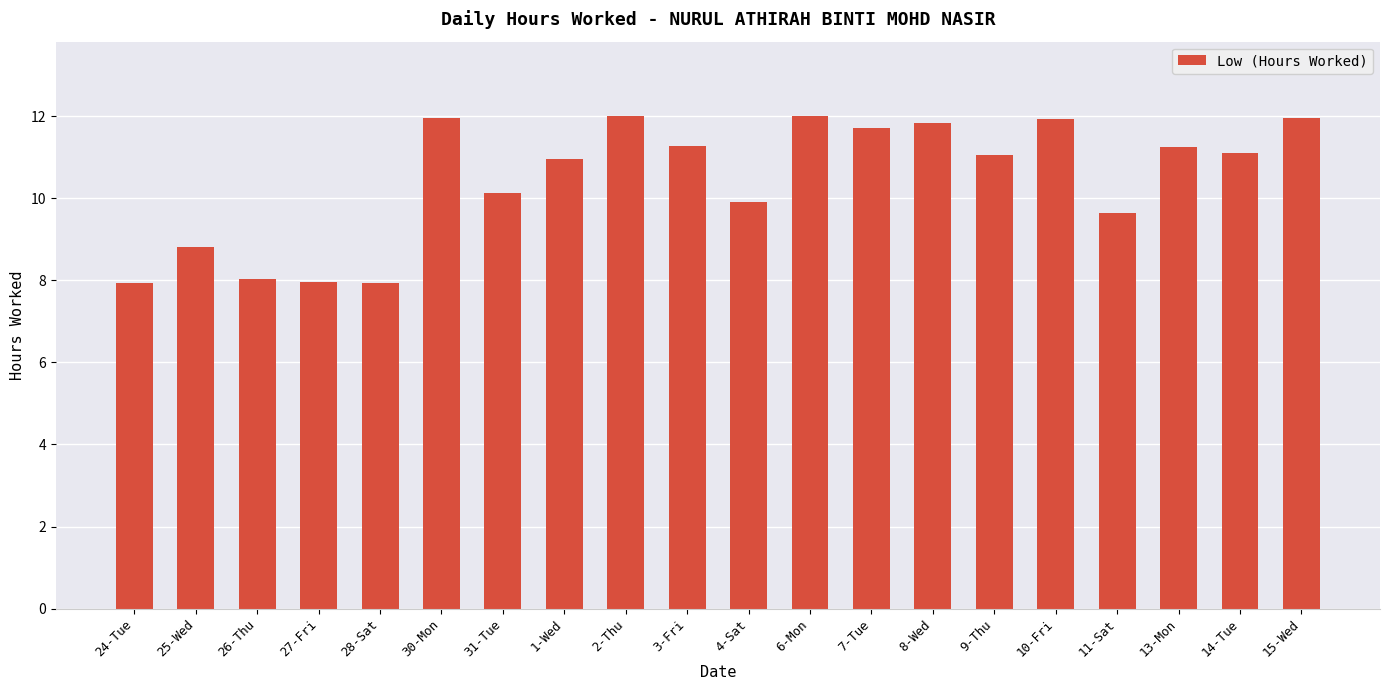

What position from the left is 13-Mon?

18